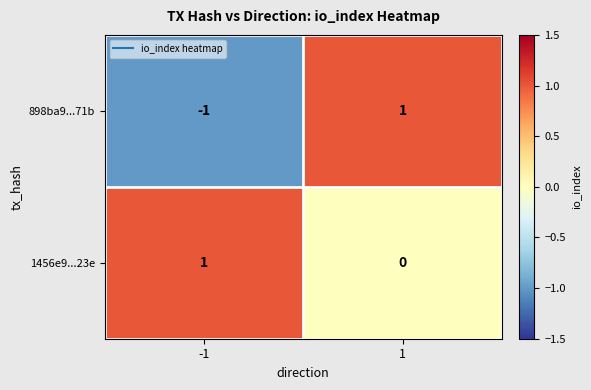

At which category is the sum across all series the highest?

1